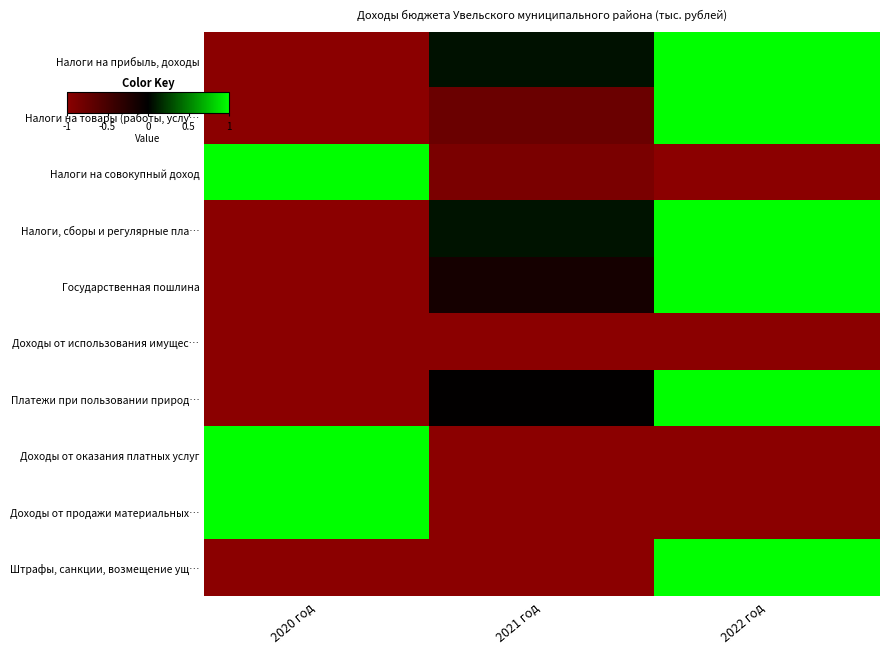

What is the spread (max minus min) of values at 2022 год?

2.0